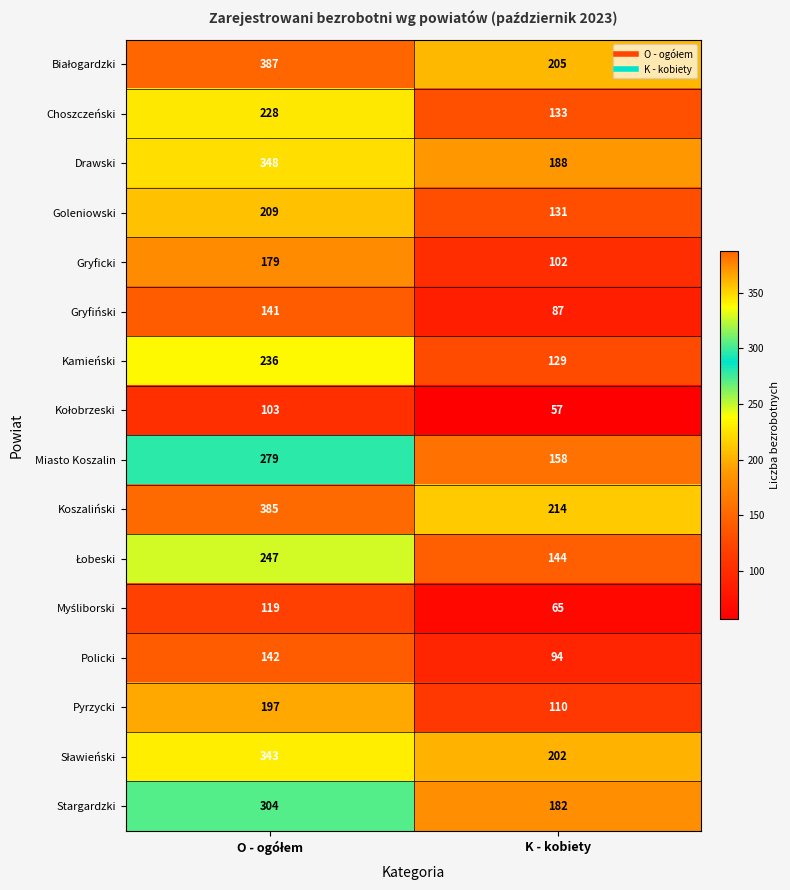

Is it true that Choszczeński equals 205 at K - kobiety?

False